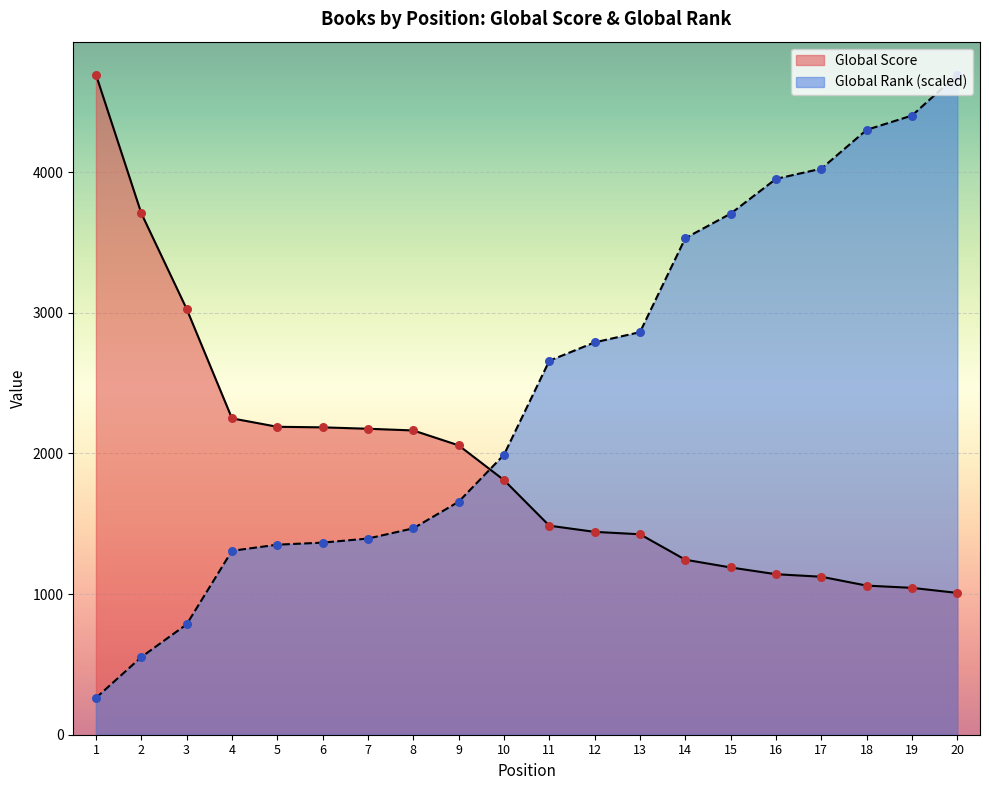

Which series reaches the minimum Y coordinate?

Global Rank